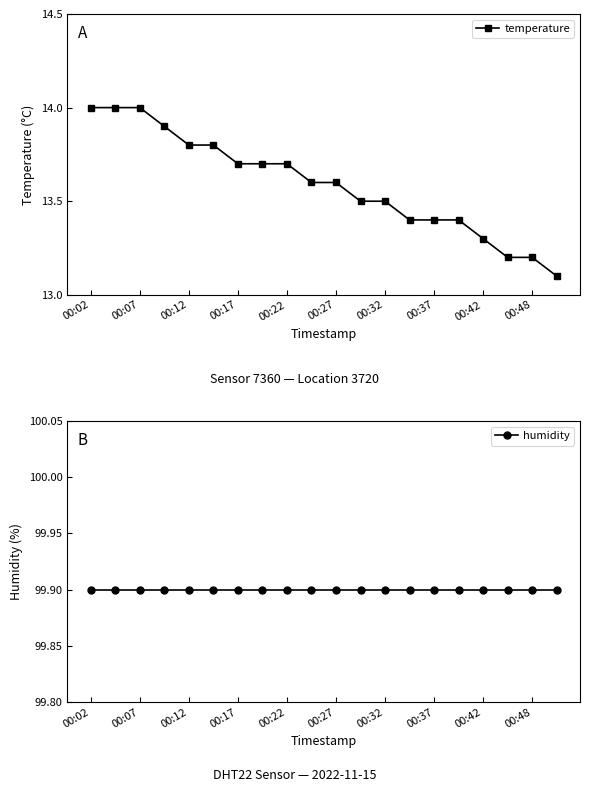

What are all the series names shown in the legend?

temperature, humidity